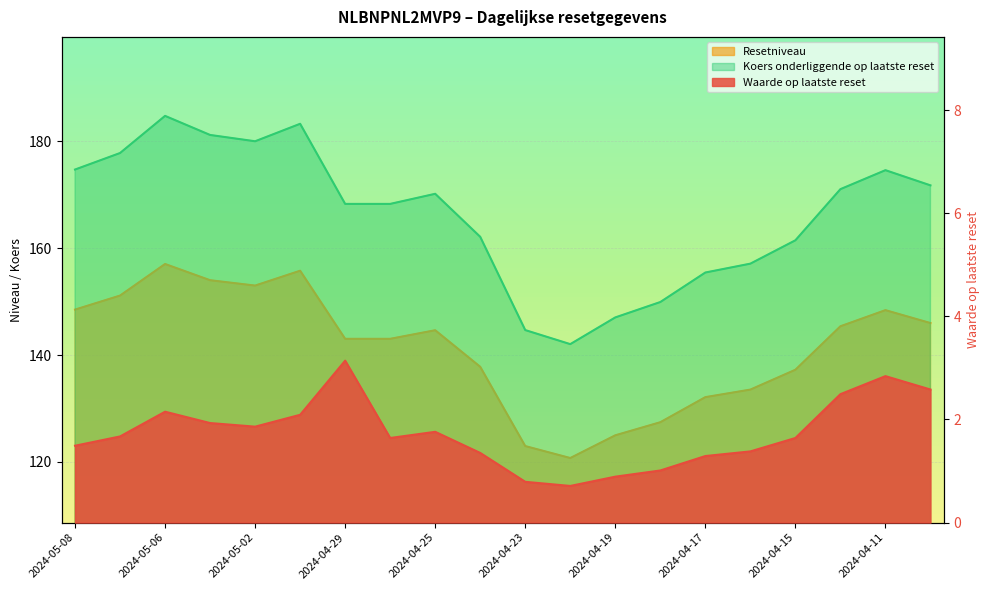

How many categories are shown in the chart?

20